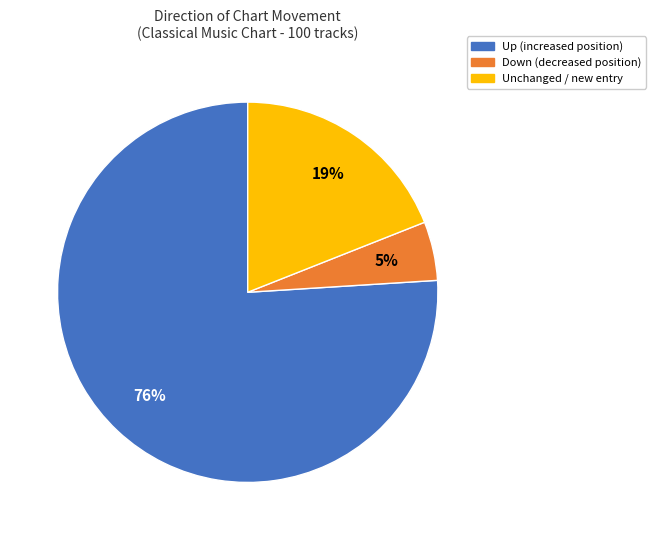

Does any single category account for the majority?

Yes